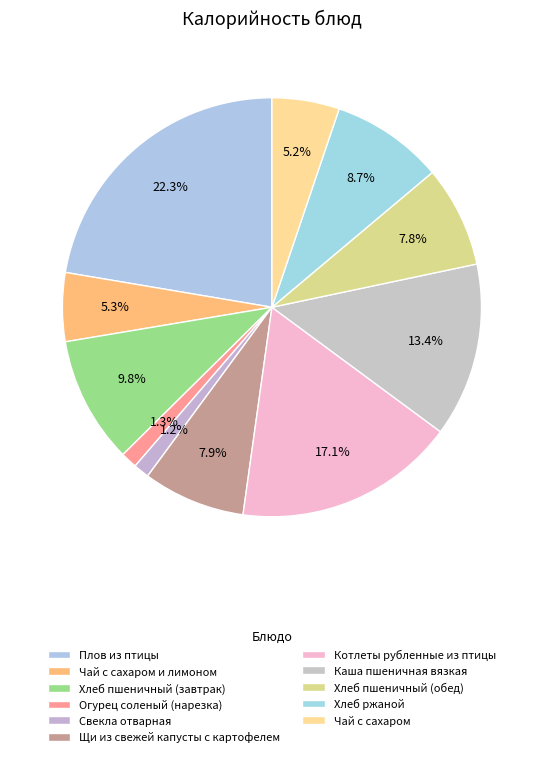

Is there a majority slice in this chart?

No